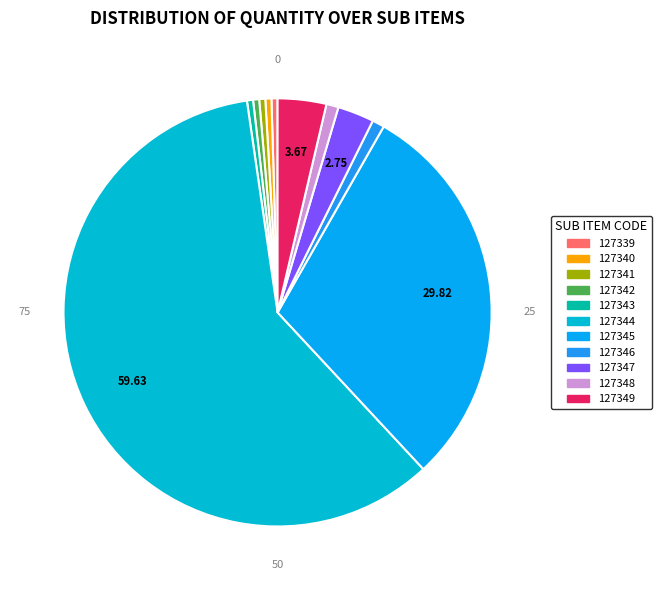

What is the change in value from 127339 to 127345?

+64